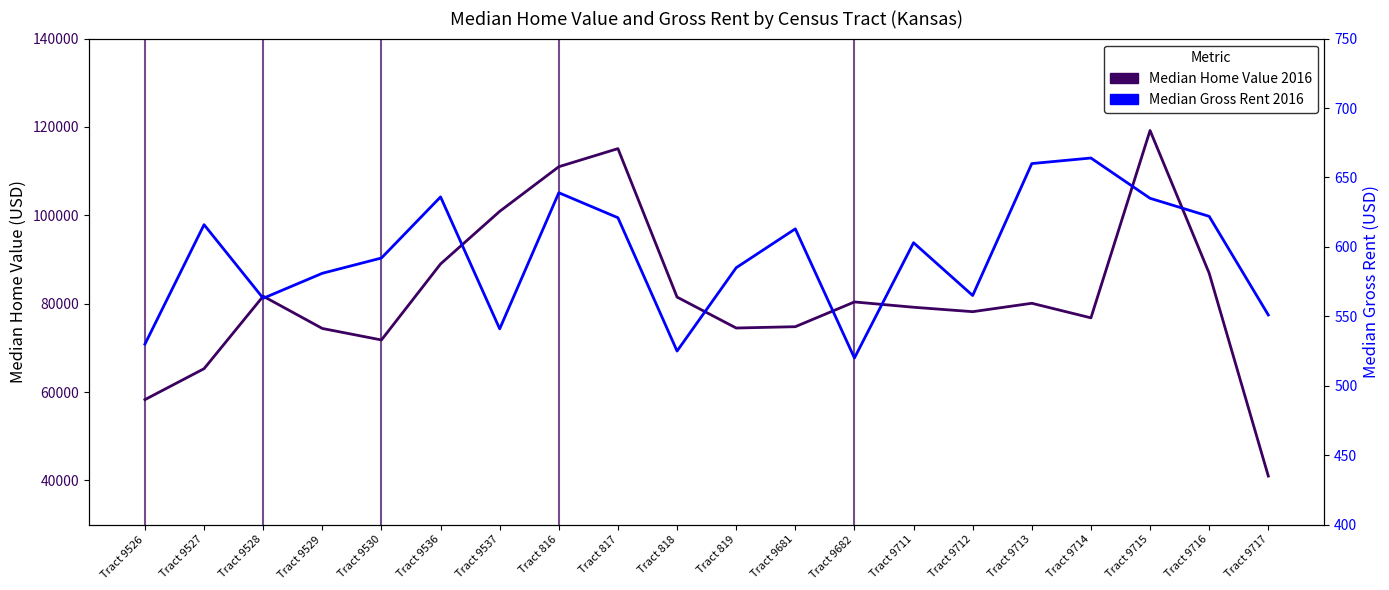

At which category does the chart reach its minimum across all series?

Tract 9682